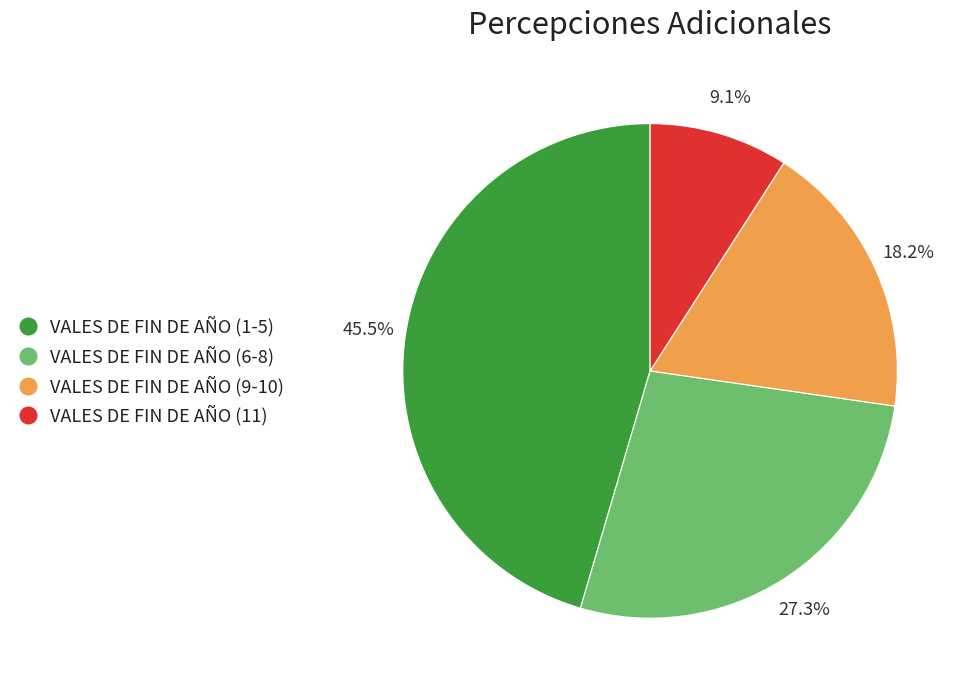

Is there a majority slice in this chart?

No